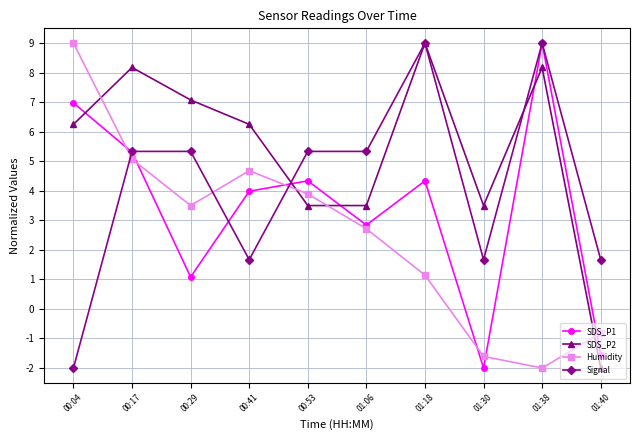

The value of Humidity at 01:40 is -0.2. True or false?

False